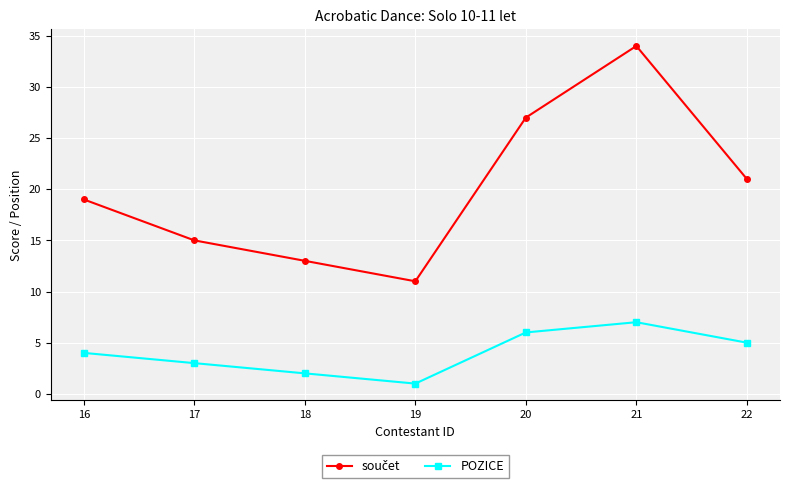

What is the maximum value shown in the chart?

34